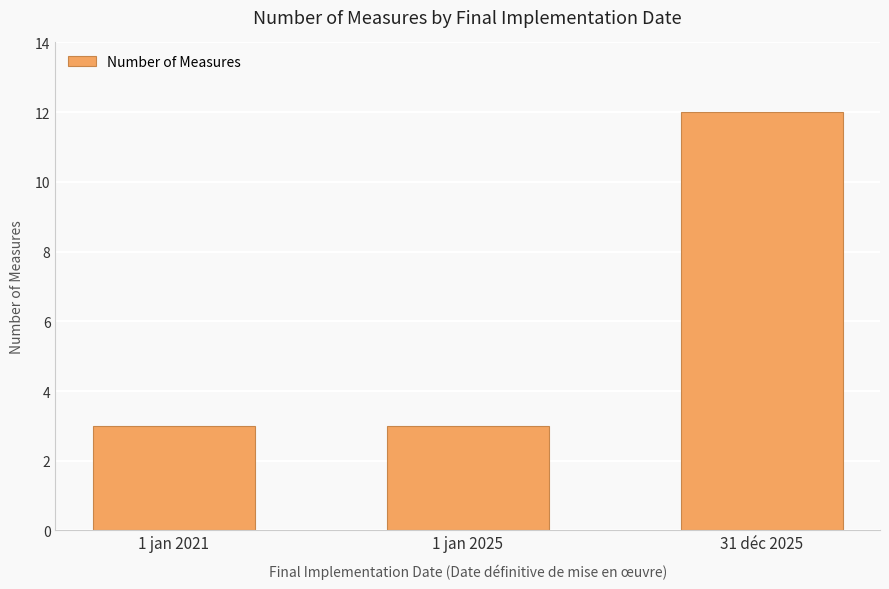

What is the greatest value displayed?

12